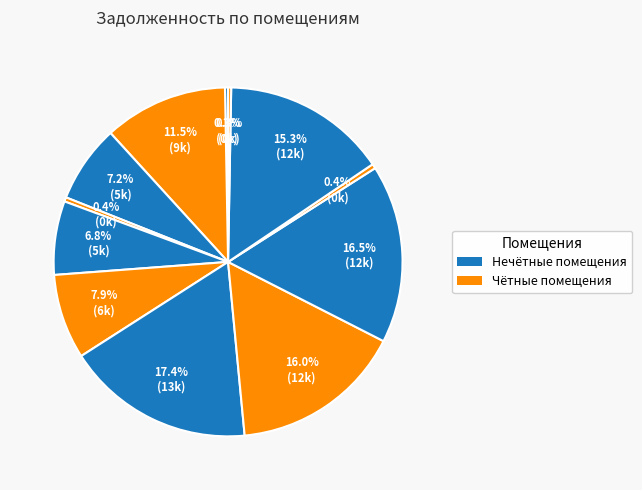

How many slices are in this pie chart?

12